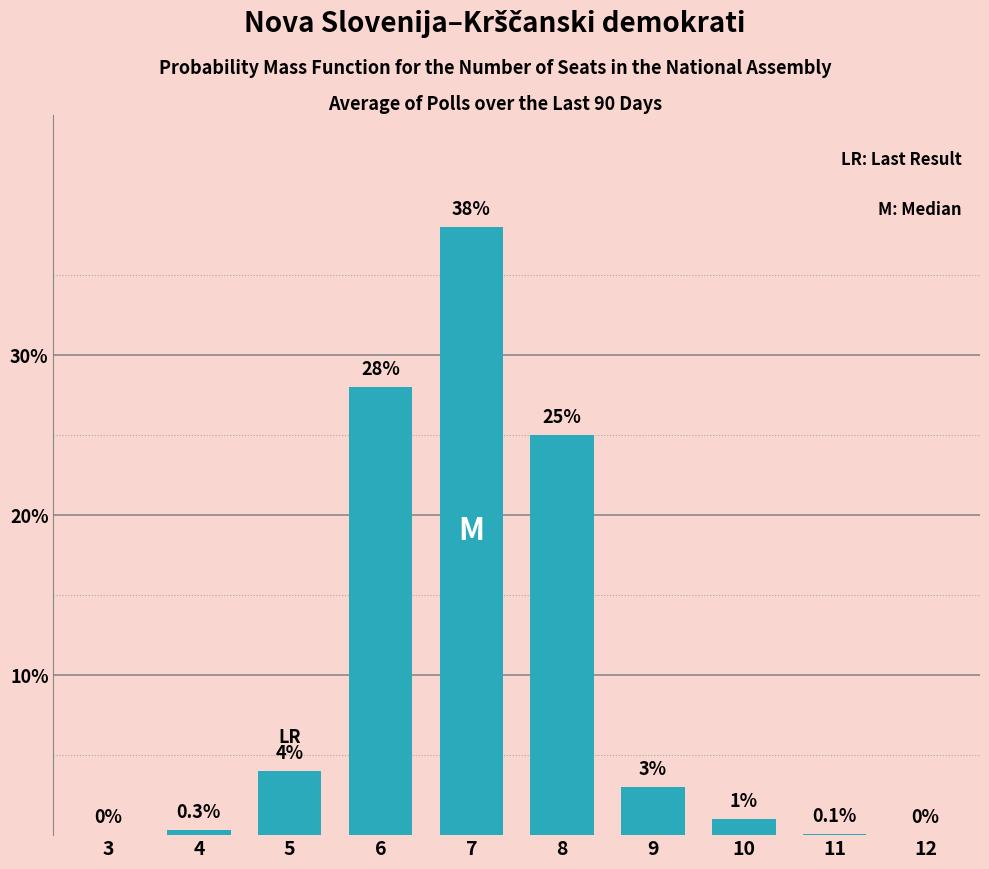

Reading left to right, what are all the values shown in this chart?

3=0.0	4=0.3	5=4.0	6=28.0	7=38.0	8=25.0	9=3.0	10=1.0	11=0.1	12=0.0